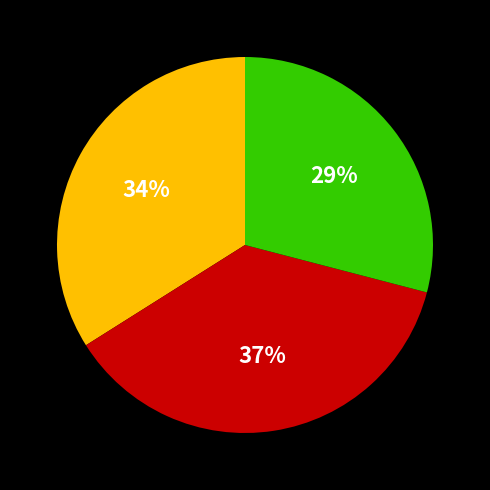

To the nearest percent, what is the difference between the largest and smallest slice percentages?

8%